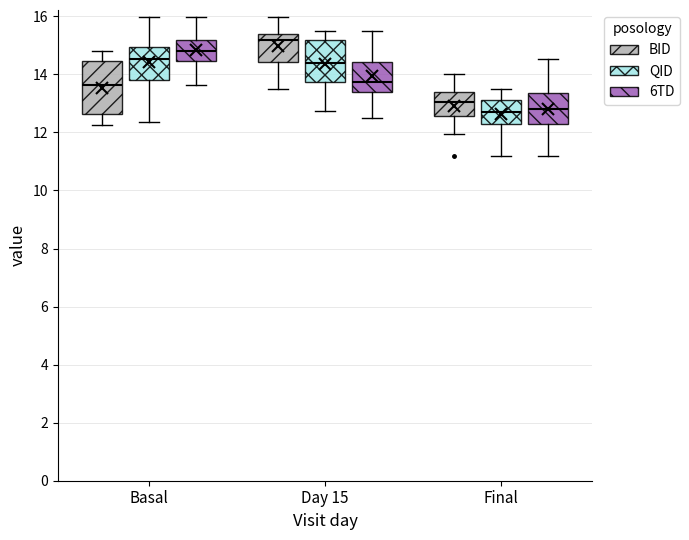

Comparing the boxes themselves (not the whiskers), which one is the tallest?

Basal (BID)